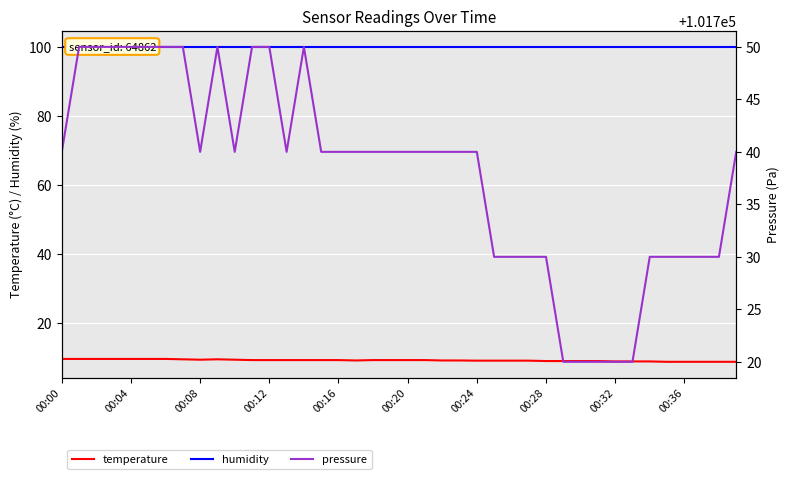

What is the value of the pressure point at the 23rd from the left?

101740.0